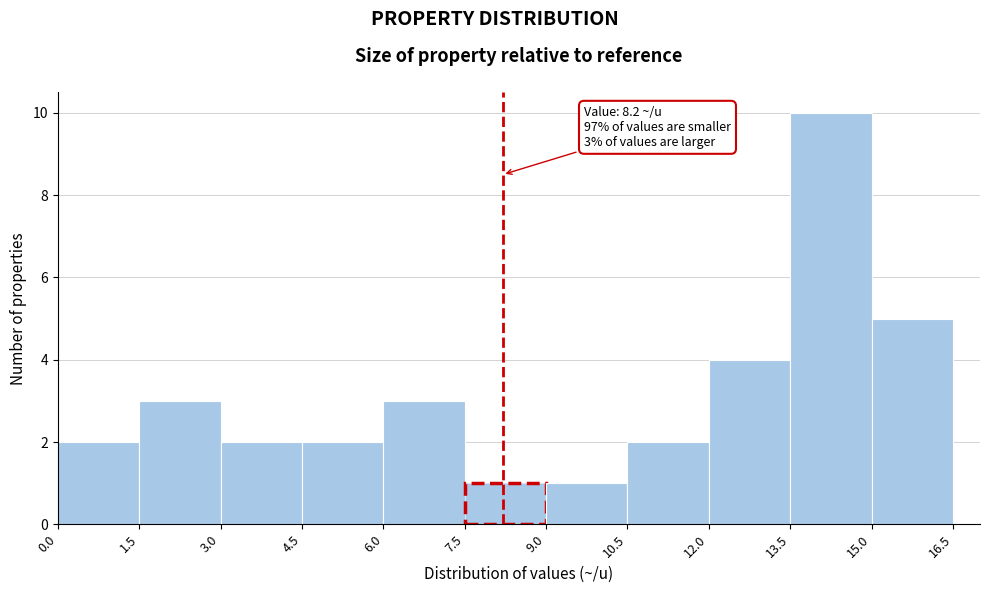

Which range on the x-axis has the tallest bar?

13.5 to 15.0